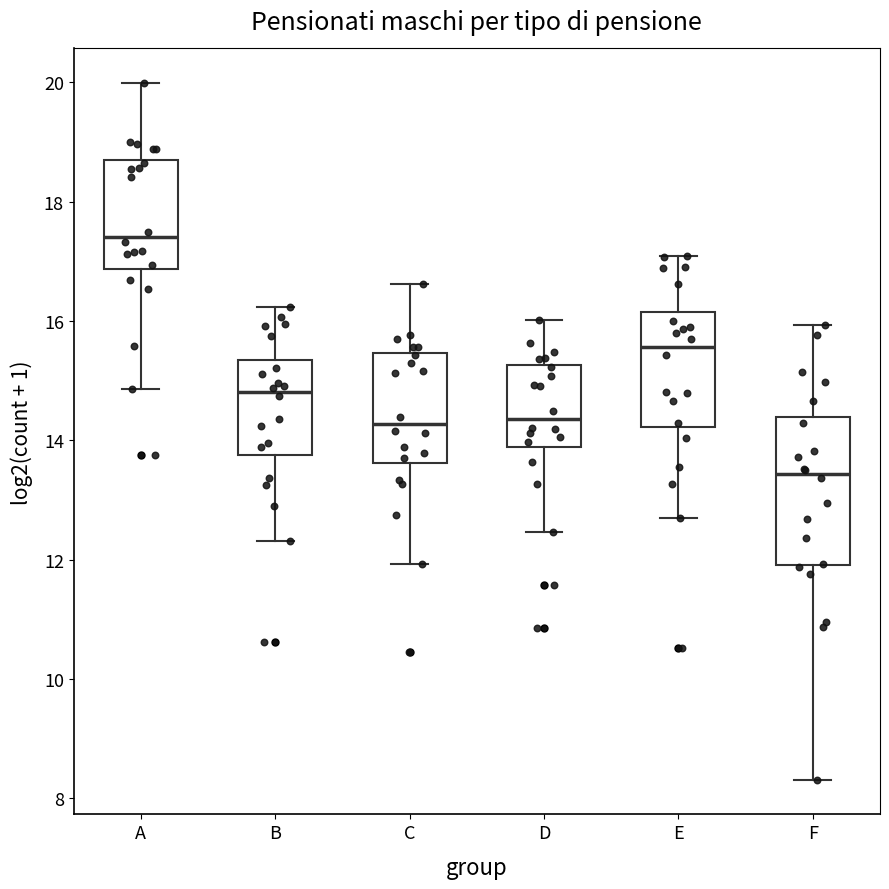

Where is the lower edge of the box for A on the y-axis? The values are not printed on the chart, so give them approximately, as read against the axis.

16.8